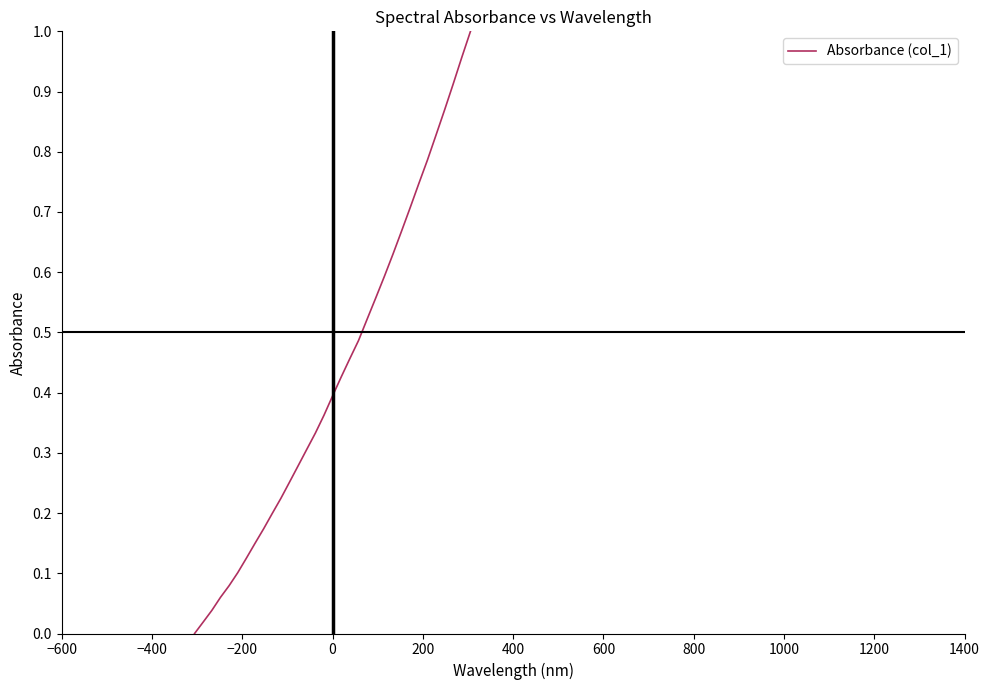

What is the average value?

0.4